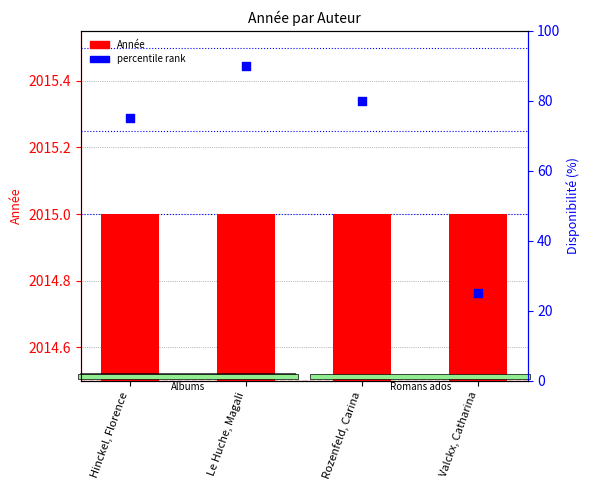

Which series reaches the minimum Y coordinate?

Année